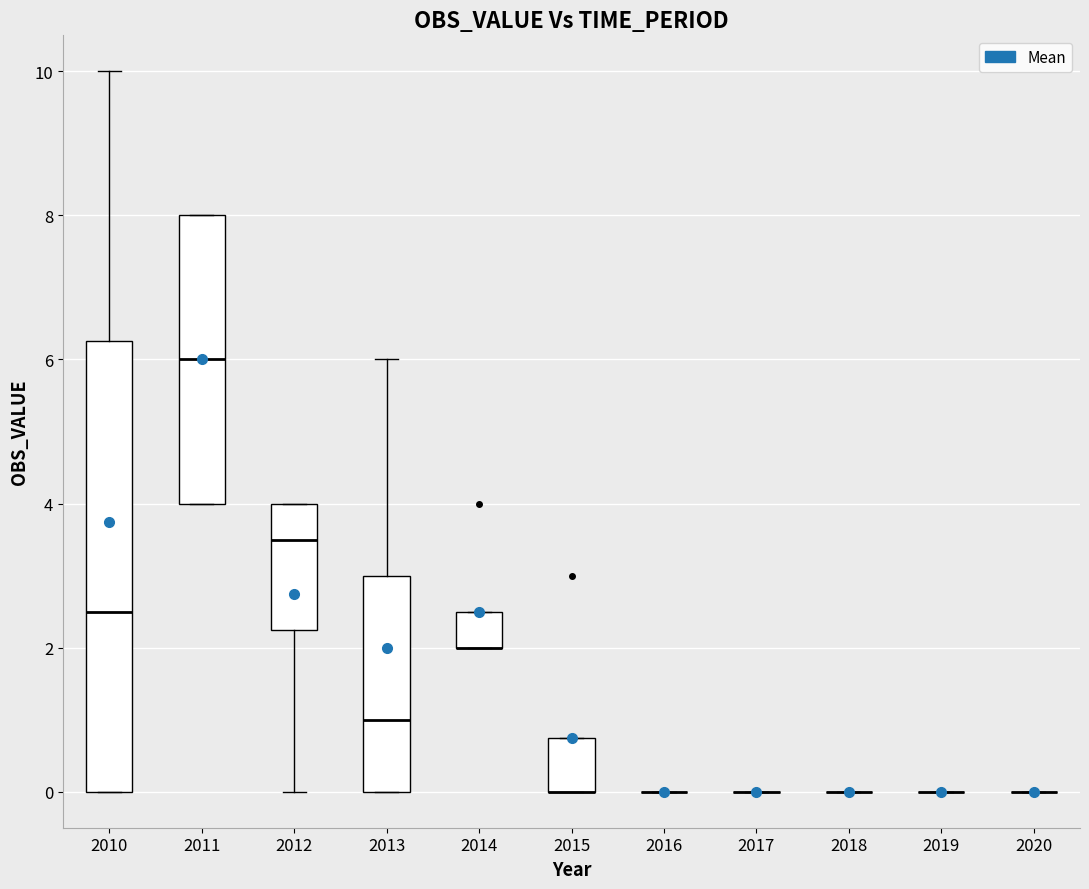

Which box is the tallest, from its lower edge to its upper edge?

2010